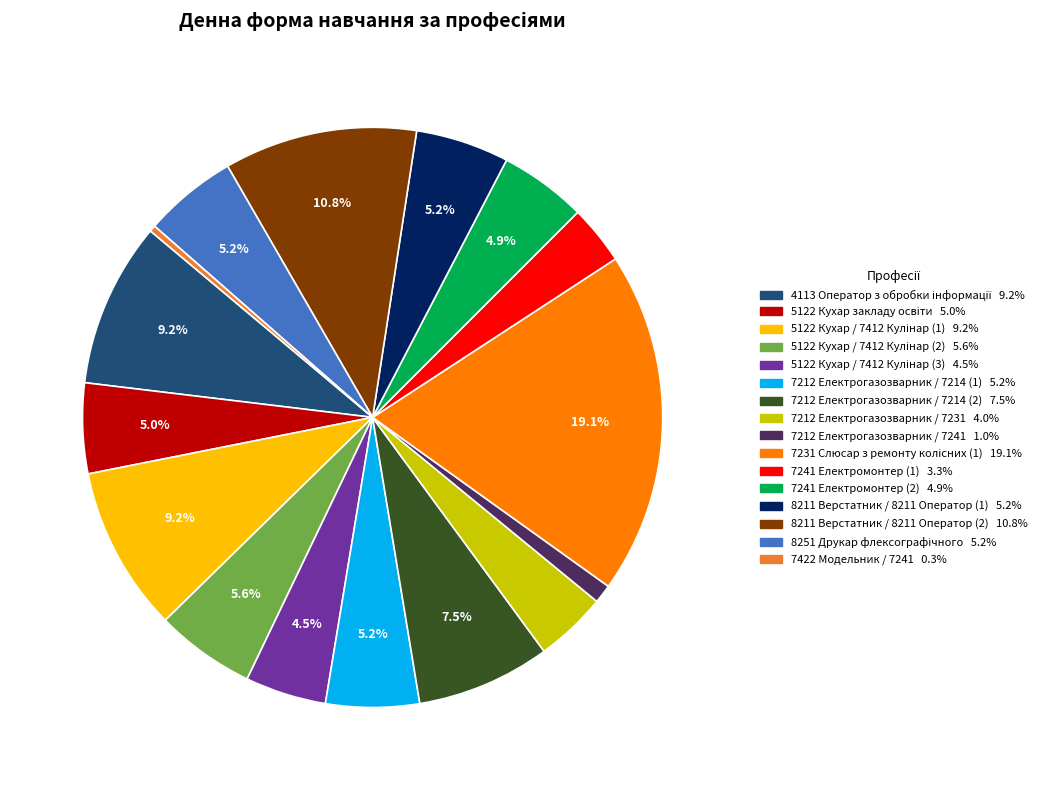

To the nearest percent, what is the difference between the largest and smallest slice percentages?

19%